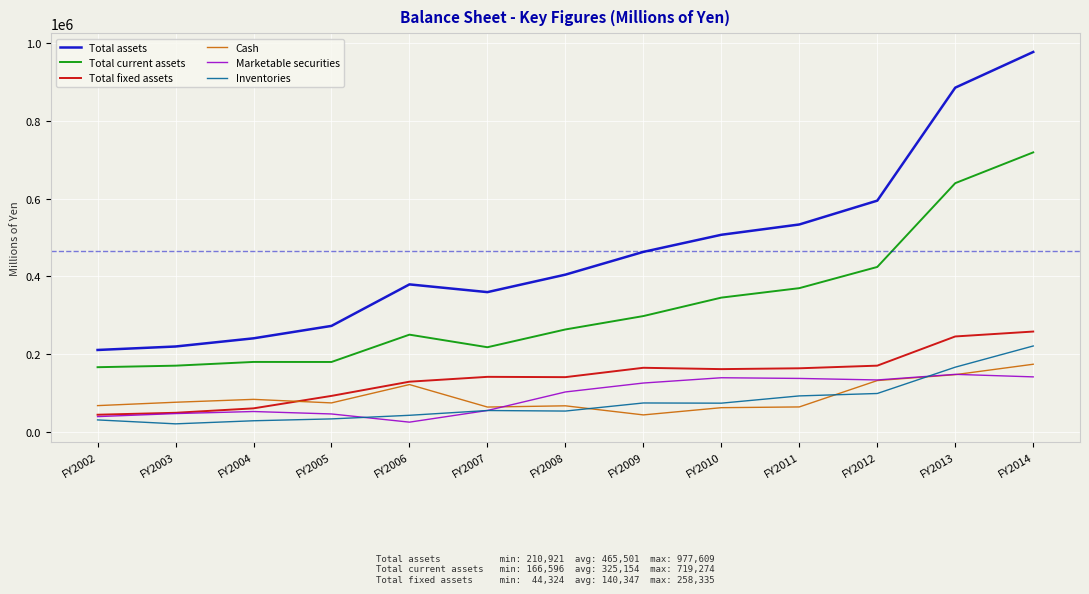

At which label is Total current assets closest to 442935?

FY2012